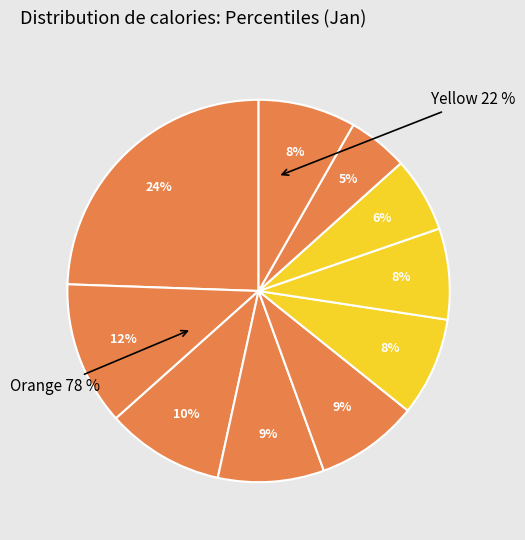

Is it true that pct15 is 7% of the pie?

False